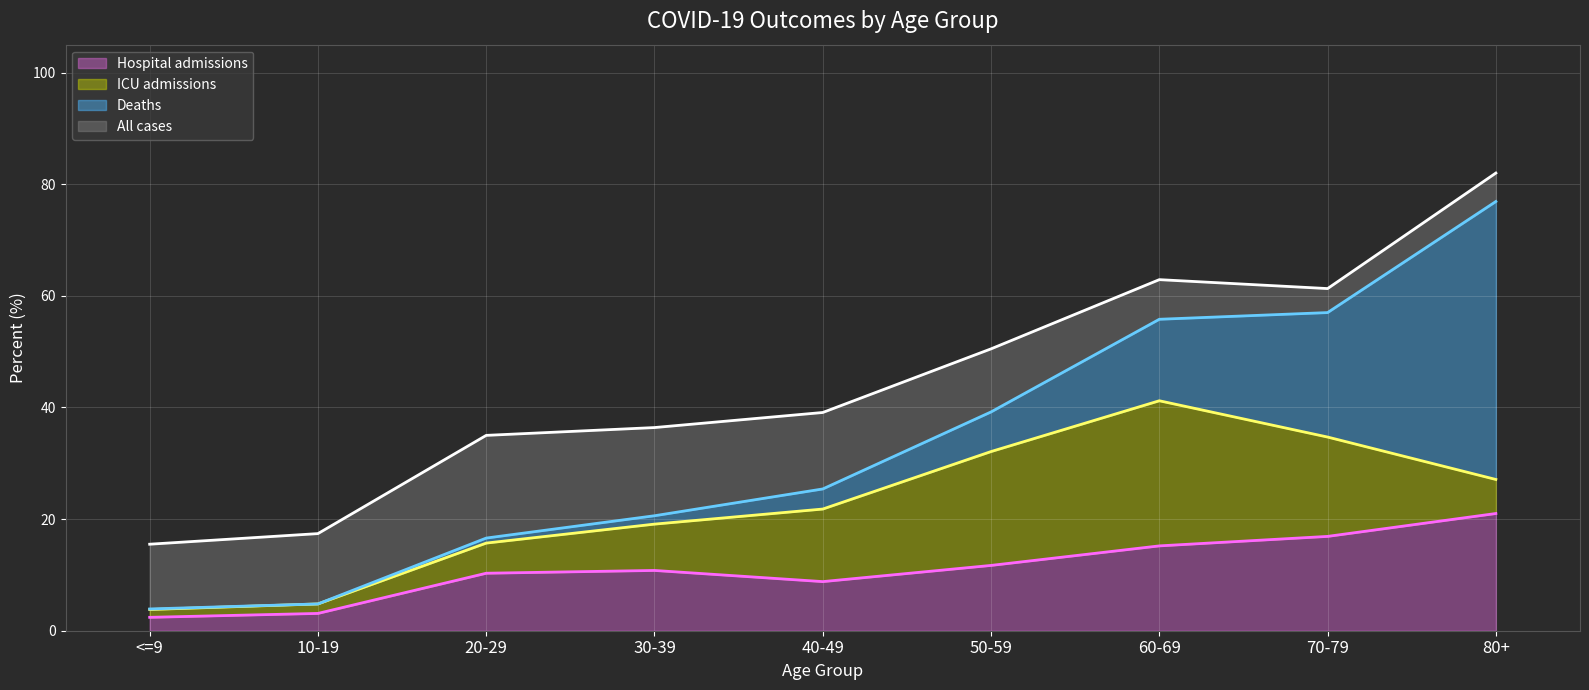

Does the chart display data point markers on the line(s)?

No